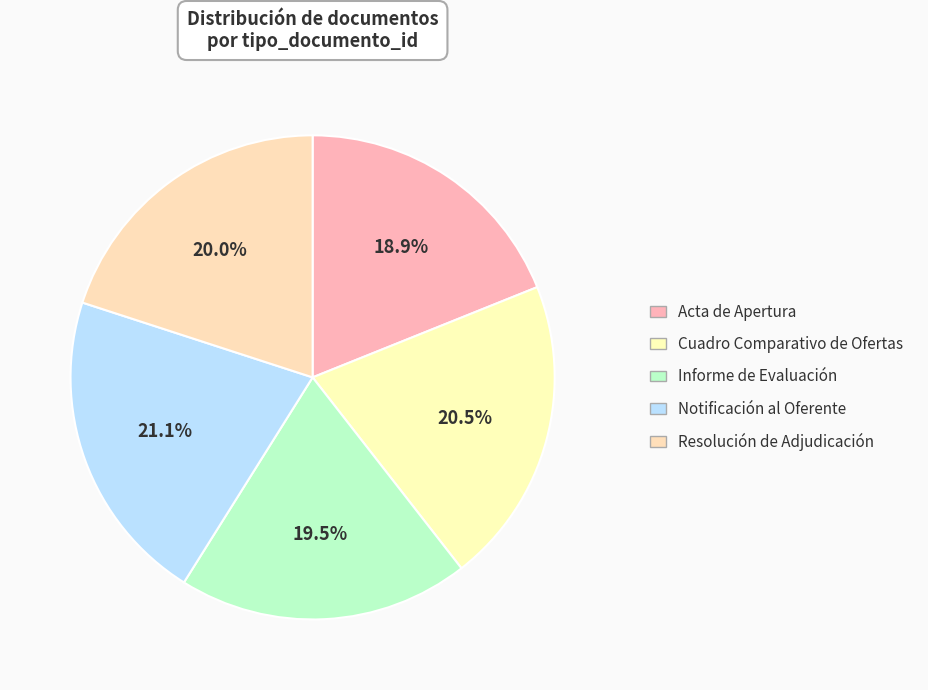

Count the number of slices in the pie.

5